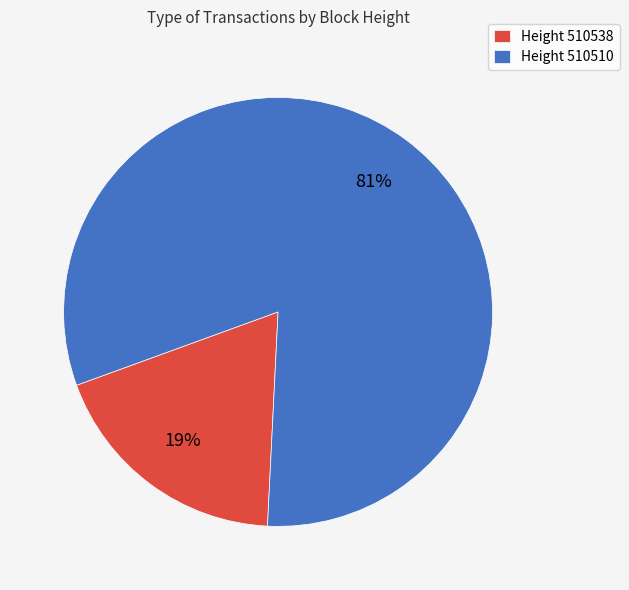

Which slice is the largest?

Height 510510